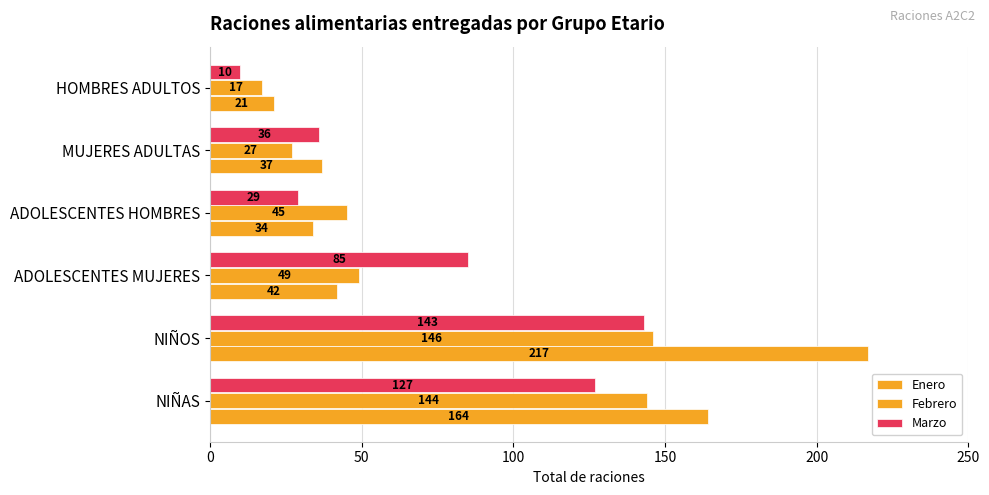

Count the number of data series in this chart.

3